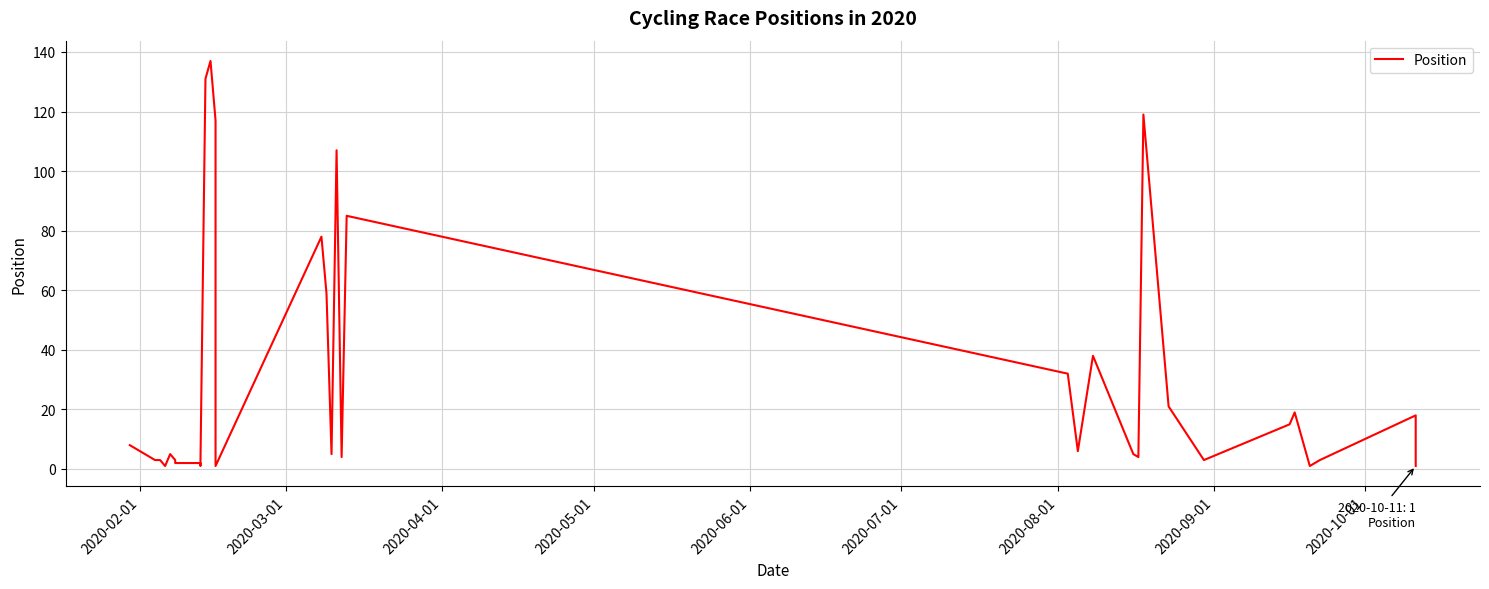

The chart shows a value of 9 at 22. True or false?

False